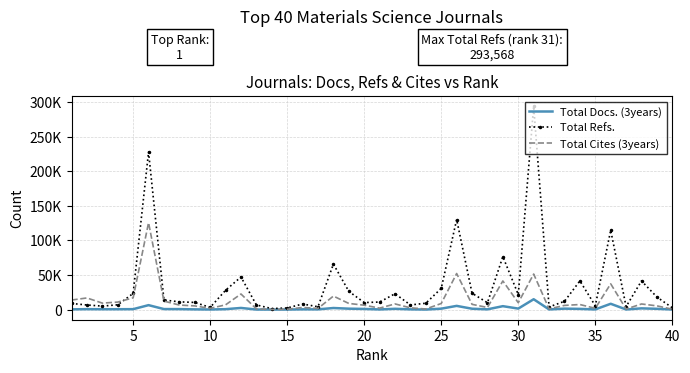

Reading left to right, list all the values displayed in this chart.

Total Docs. (3years): 335	609	507	516	609	6403	737	681	320	132	599	2359	66	19	52	367	313	2258	1309	906	211	1122	342	64	1323	5340	1225	357	4922	1432	14939	223	1359	999	228	8381	156	1758	1113	141
Total Refs.: 8842	6629	5029	6870	23341	227642	13844	11181	10333	3070	27905	47092	6709	1402	2333	8035	4083	65758	26344	10140	10905	22872	6682	9175	30633	130117	23637	9878	76483	21734	293568	3824	11922	41435	5538	114634	4281	41405	18139	2589
Total Cites (3years): 13775	16808	9336	10826	16977	125554	12224	6522	5321	1746	6846	22517	972	177	496	3059	1693	19483	8859	6343	2114	8172	2535	840	8787	52106	7567	3045	41368	9883	51343	1025	6023	7295	1829	37227	748	8089	5381	557